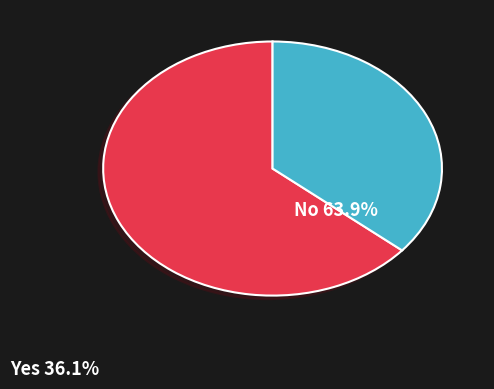

Is there any slice that represents more than half of the pie?

Yes